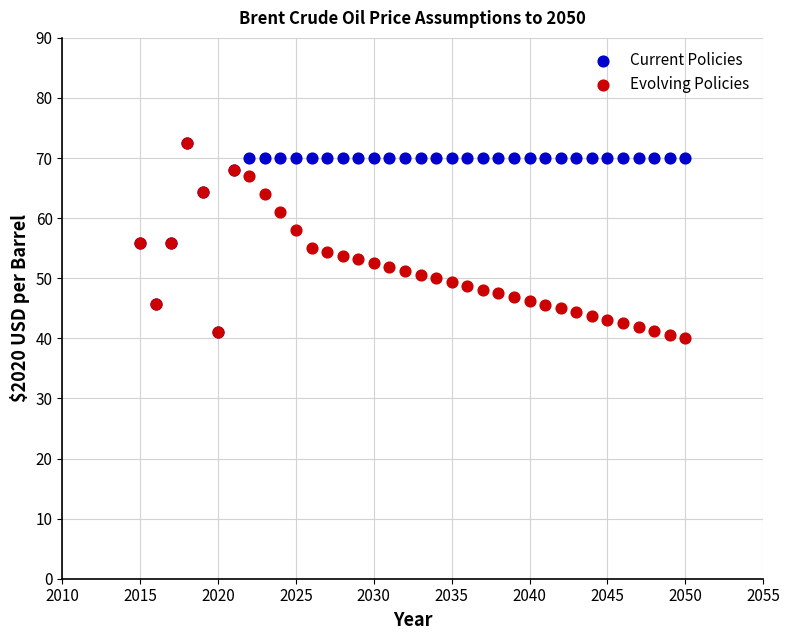

What are all the series names shown in the legend?

Current Policies, Evolving Policies